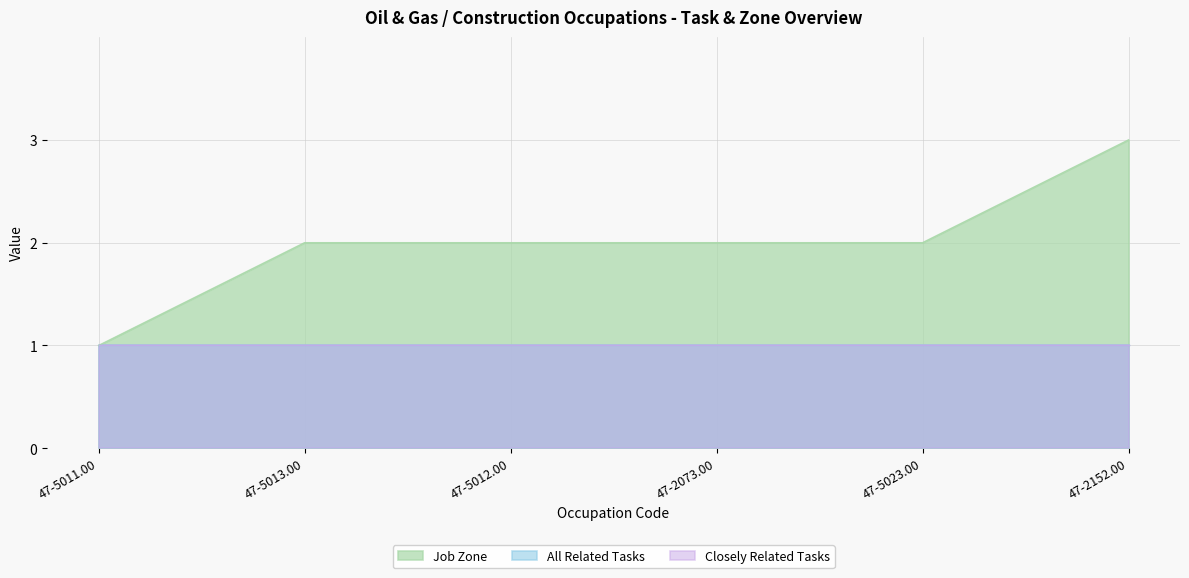

True or false: Job Zone and Closely Related Tasks cross at least once.

False